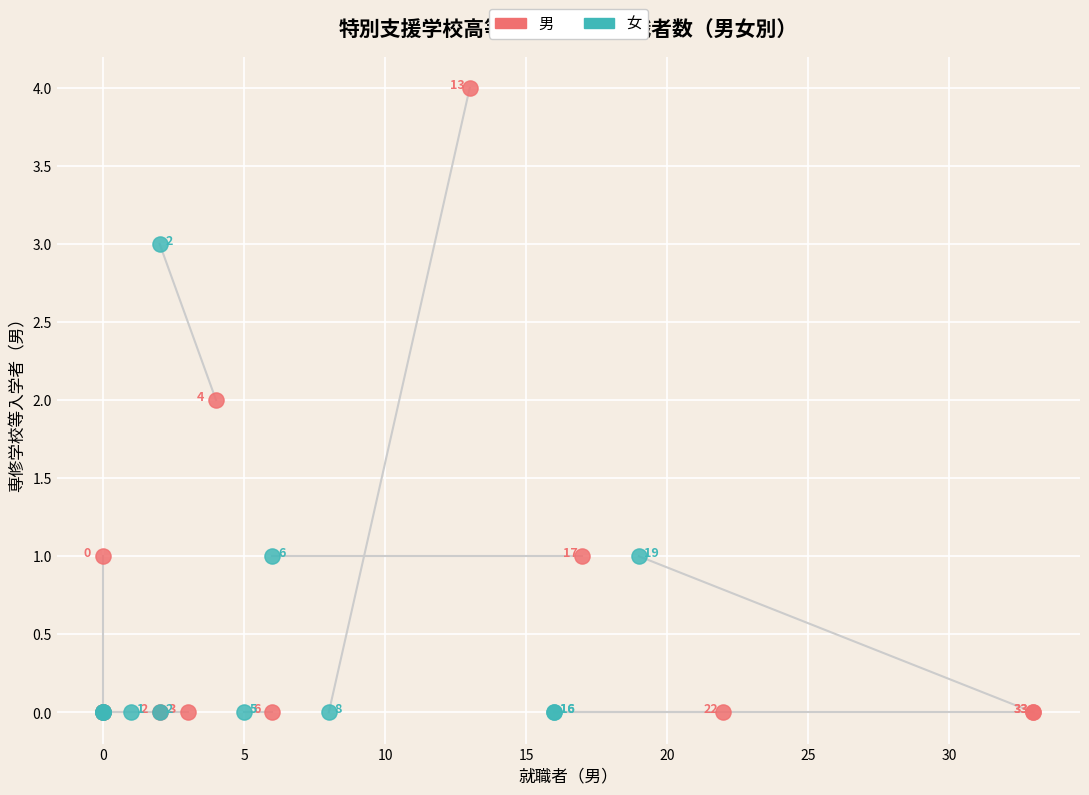

Which series reaches the maximum Y coordinate?

男